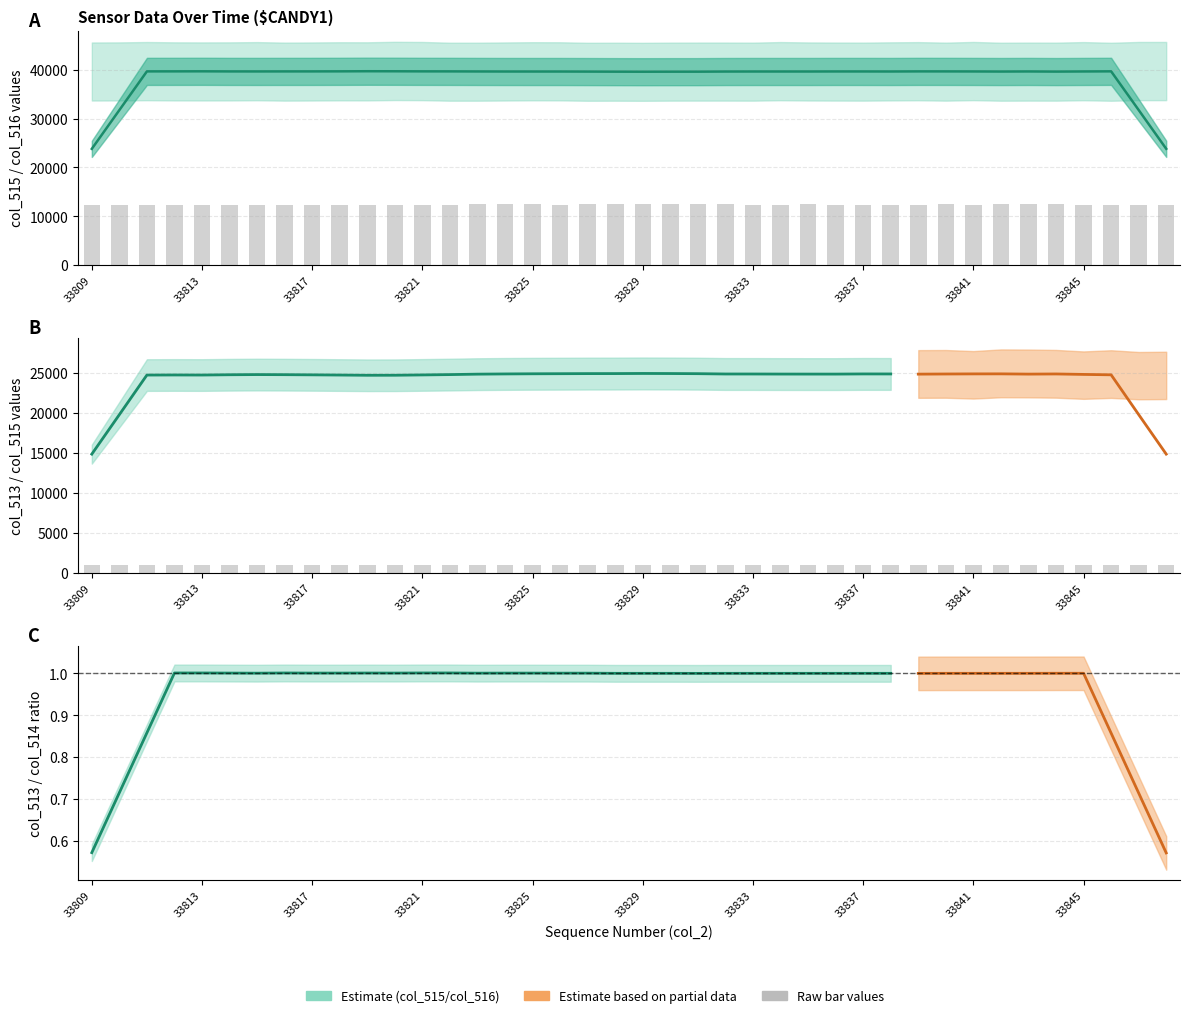

What is the value of the col_516 bar at the 33rd from the left?

993.5